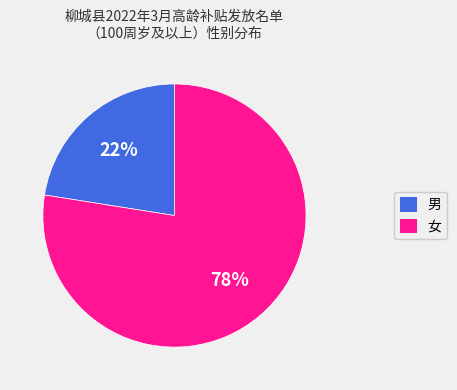

Which slice represents more than half of the pie?

女